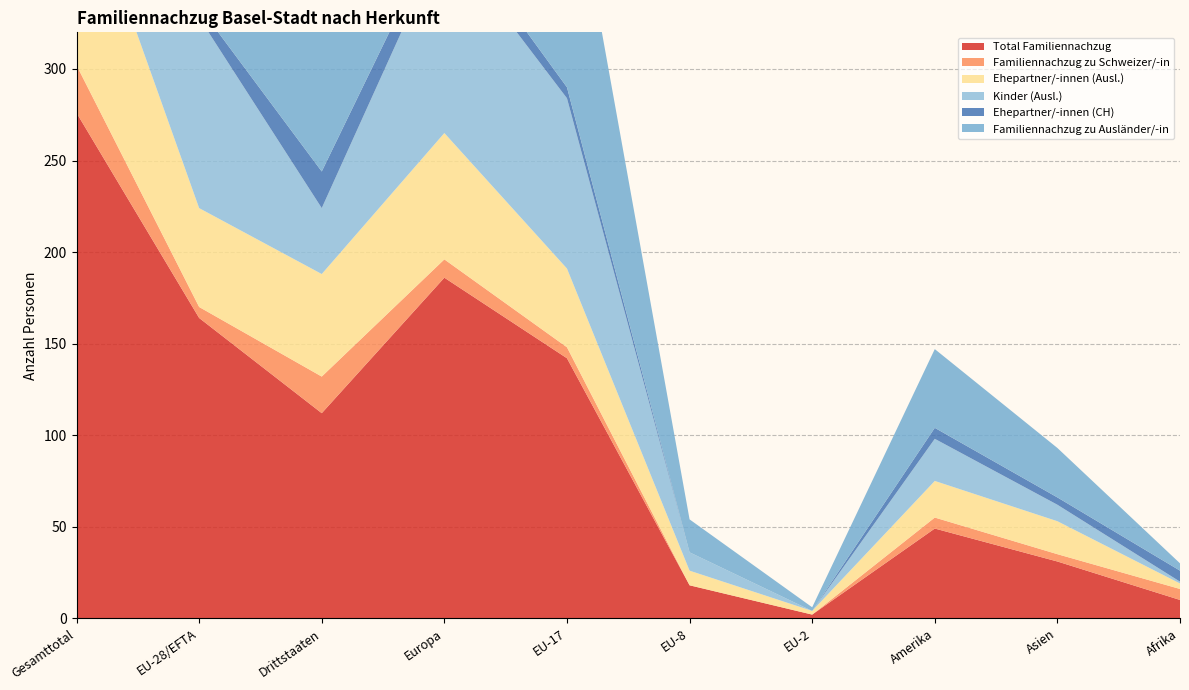

Reading left to right, transcribe all the data shown in this chart.

Total Familiennachzug: 276	164	112	186	142	18	2	49	31	10
Familiennachzug zu Schweizer/-in: 26	6	20	10	6	0	0	6	4	6
Ehepartner/-innen (Ausl.): 110	54	56	69	43	8	2	20	18	3
Kinder (Ausl.): 140	104	36	107	93	10	0	23	9	1
Ehepartner/-innen (CH): 26	6	20	10	6	0	0	6	4	6
Familiennachzug zu Ausländer/-in: 250	158	92	176	136	18	2	43	27	4